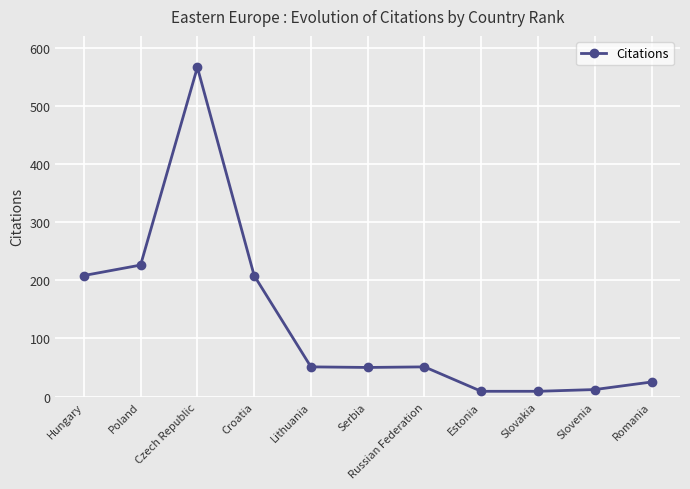

True or false: the data shows 71 at Russian Federation.

False